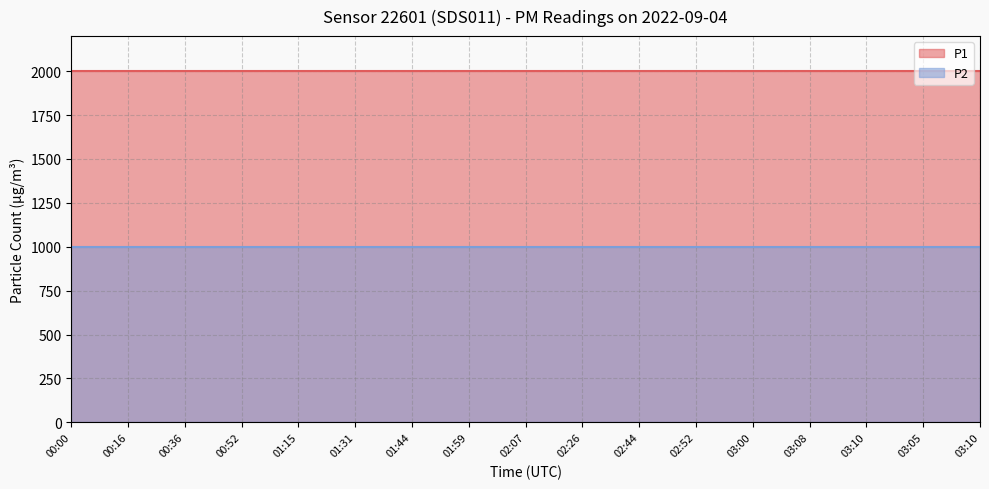

How many series are shown in this chart?

2